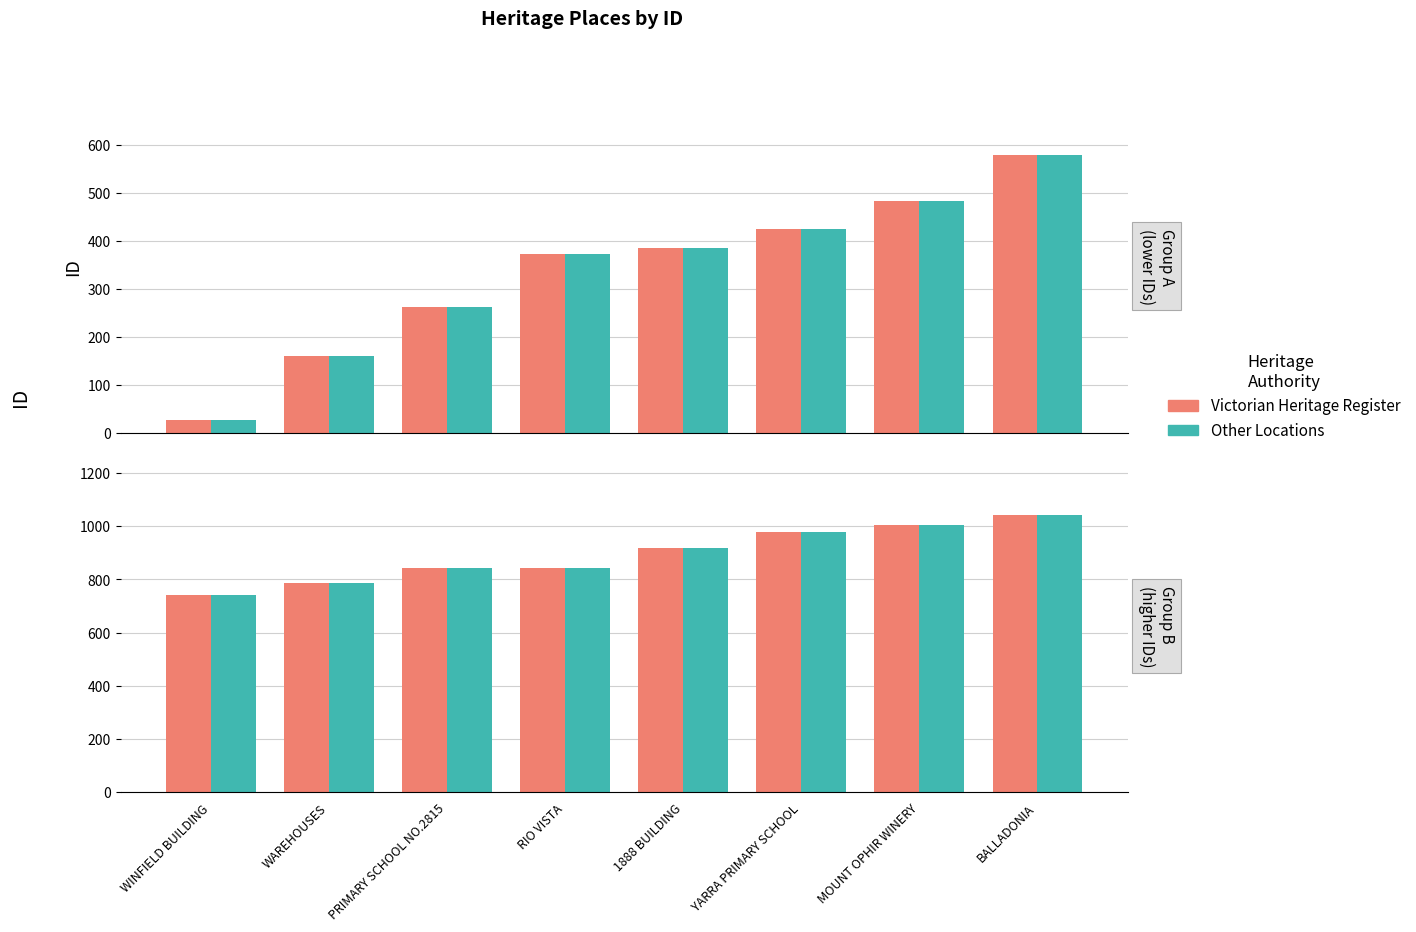

True or false: Other Locations has a value of 589 at YARRA PRIMARY SCHOOL.

False